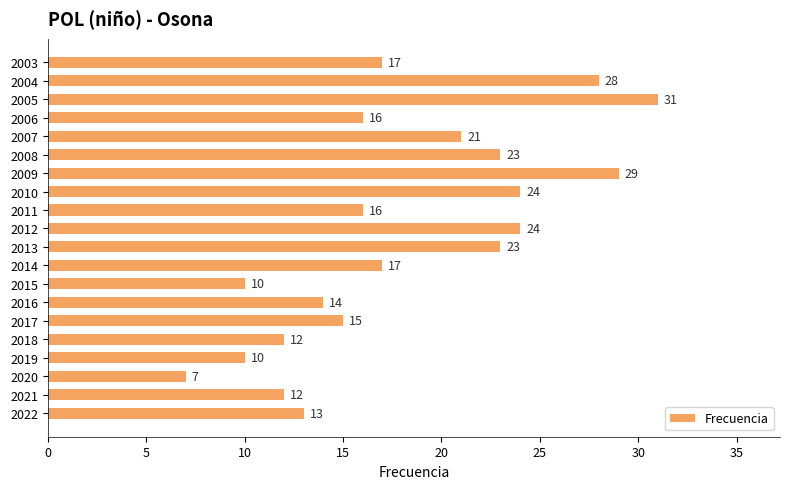

Reading bottom to top, extract all data points from this chart.

13	12	7	10	12	15	14	10	17	23	24	16	24	29	23	21	16	31	28	17